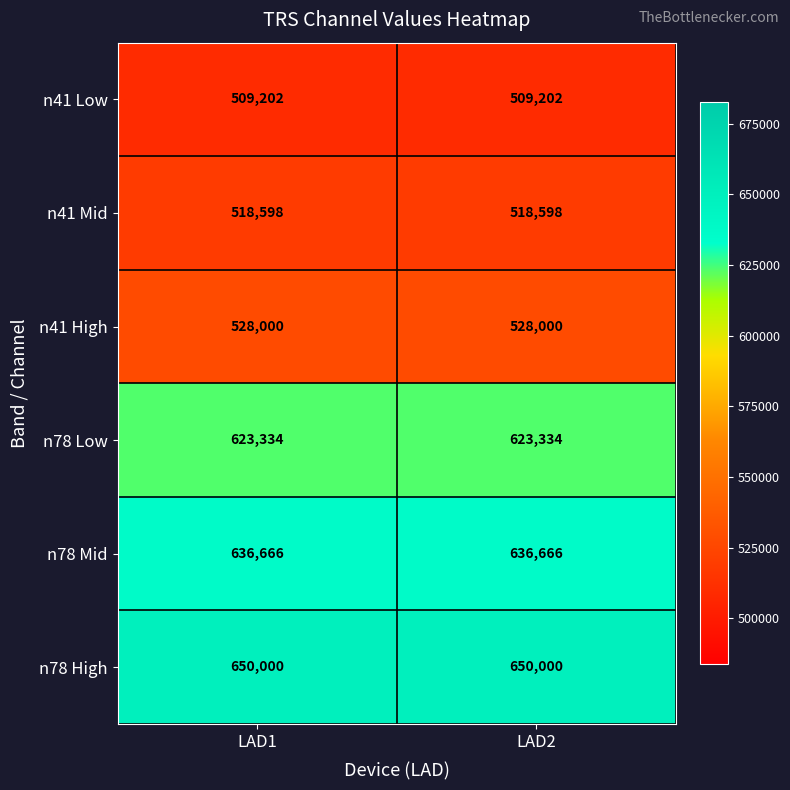

At LAD2, list the series in order from largest to smallest.

n78 High, n78 Mid, n78 Low, n41 High, n41 Mid, n41 Low